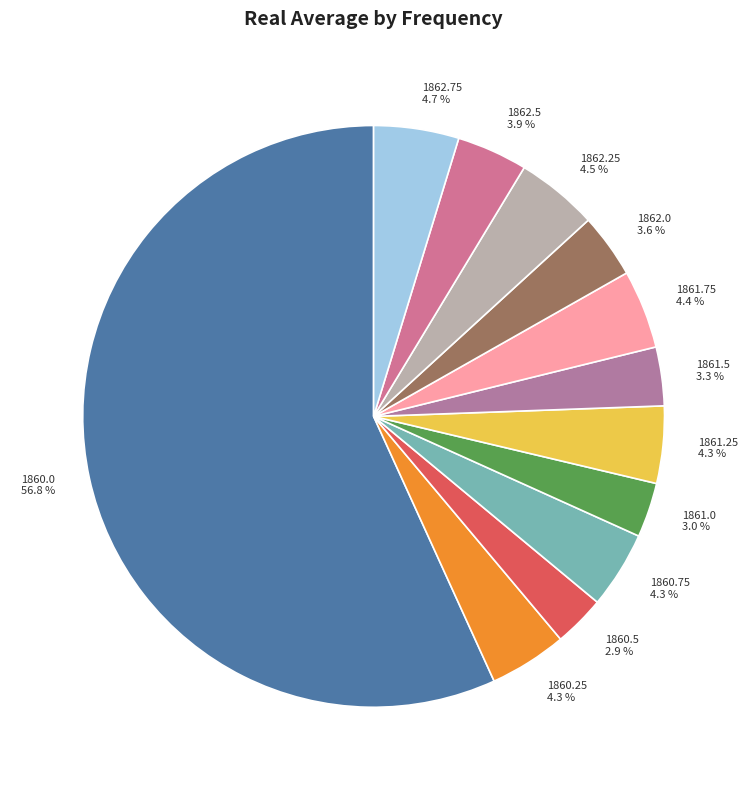

To the nearest percent, what is the average slice percentage?

8%